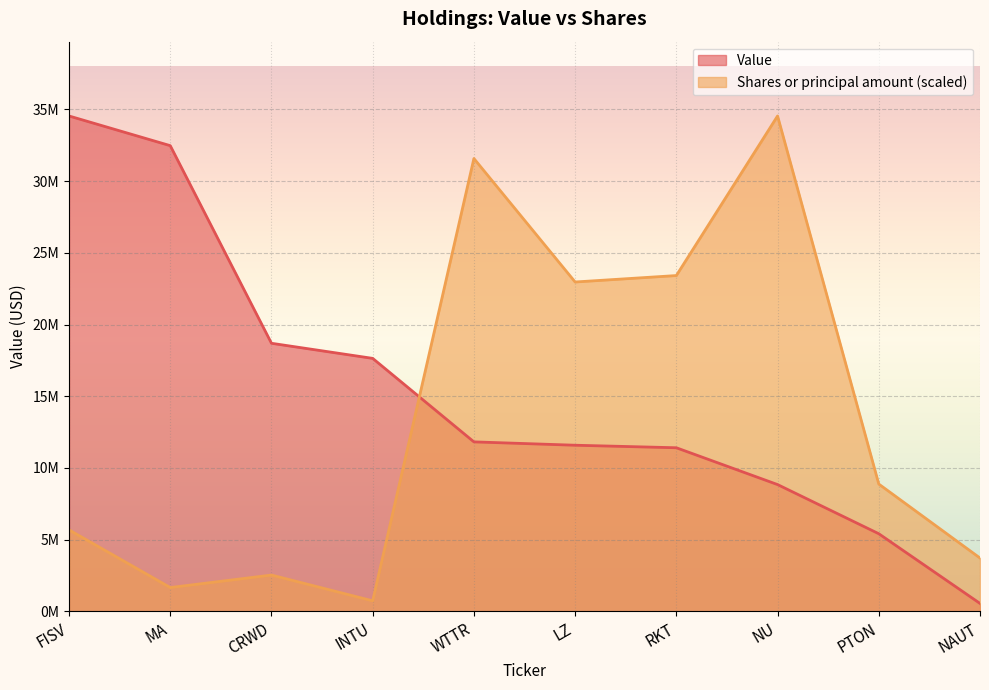

Which series ends up on top after the final intersection of Shares or principal amount and Value?

Shares or principal amount